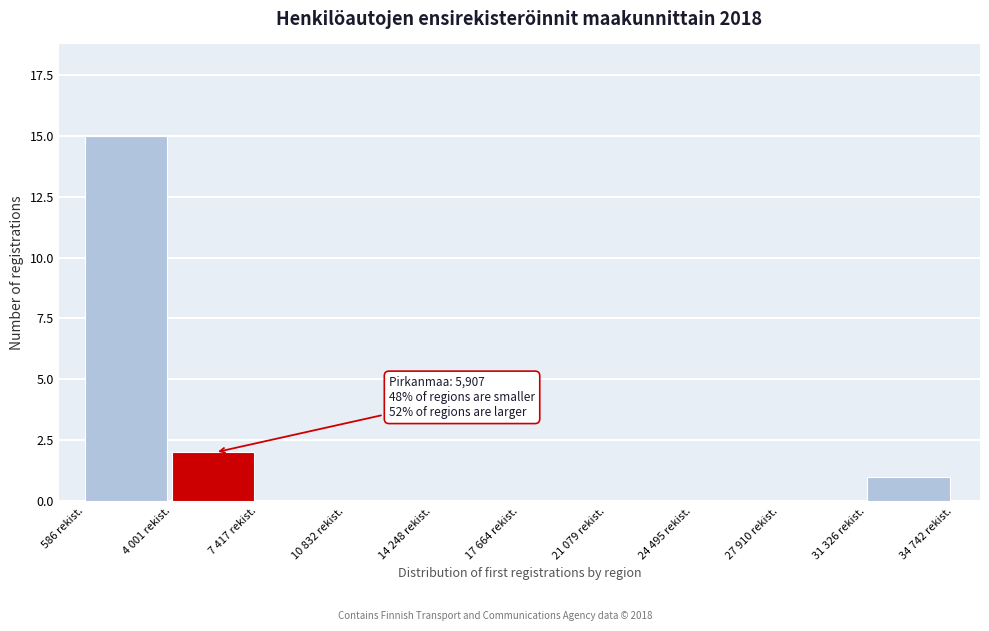

Reading right to left, what are all the values shown in this chart?

31 326 rekist.=1	27 910 rekist.=0	24 495 rekist.=0	21 079 rekist.=0	17 664 rekist.=0	14 248 rekist.=0	10 832 rekist.=0	7 417 rekist.=0	4 001 rekist.=2	586 rekist.=15